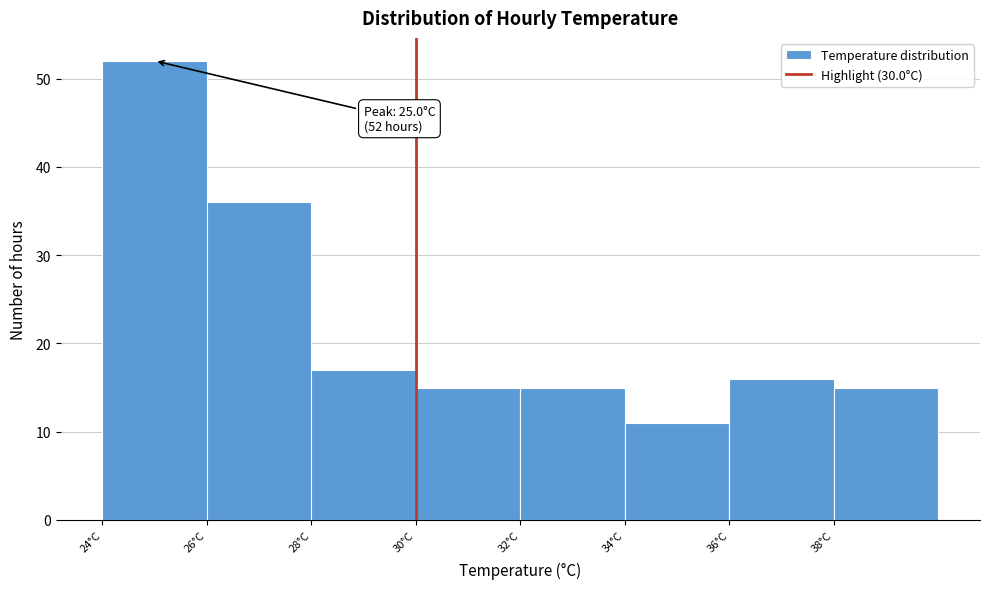

Which range on the x-axis has the tallest bar?

24 to 26